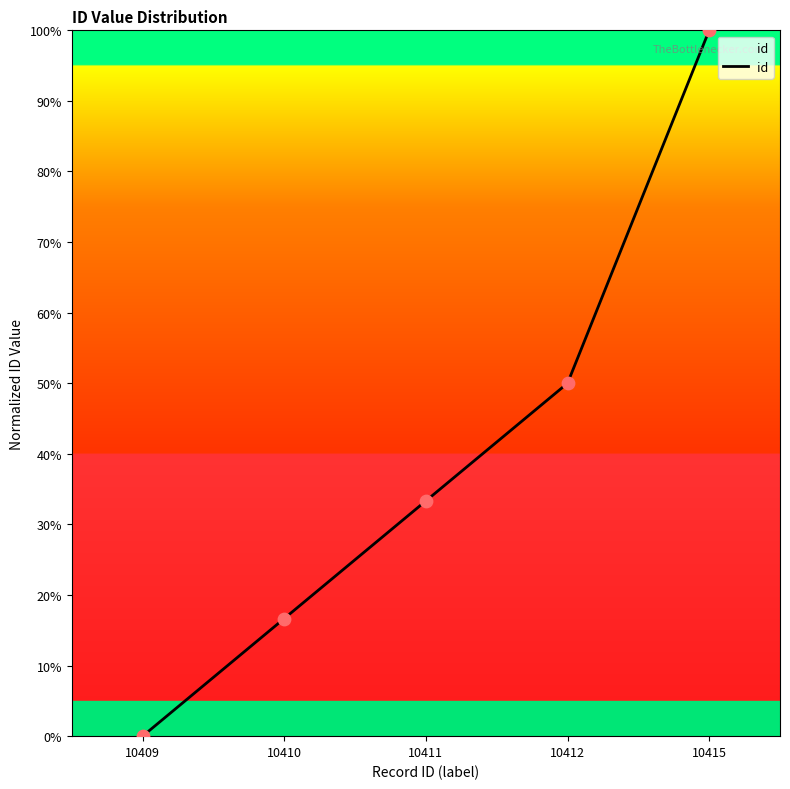

What is the change in value from 10409 to 10415?

+100.0